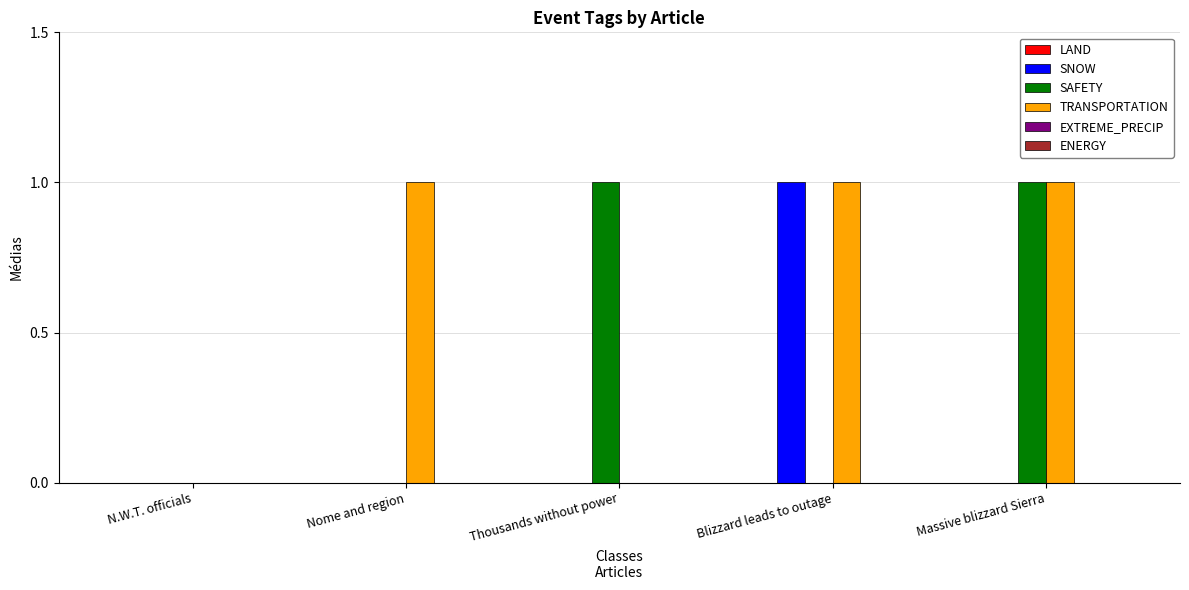

Is the value of TRANSPORTATION at Thousands without power greater than the value of SAFETY at Massive blizzard Sierra?

No